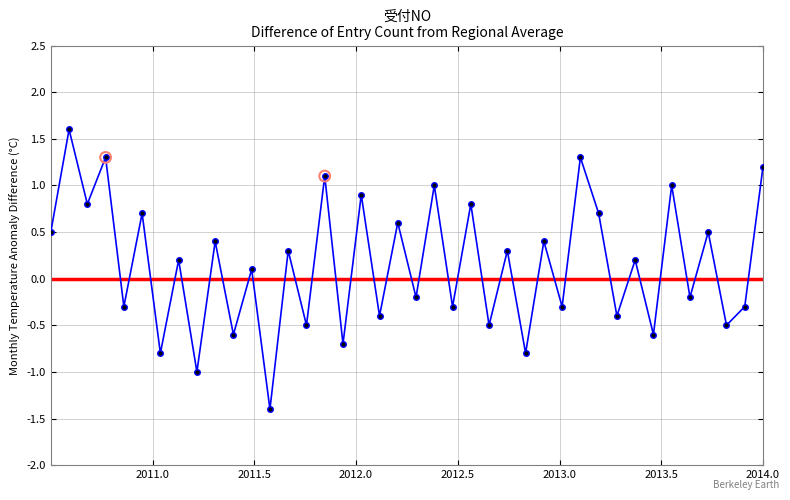

What is the greatest value displayed?

1.6